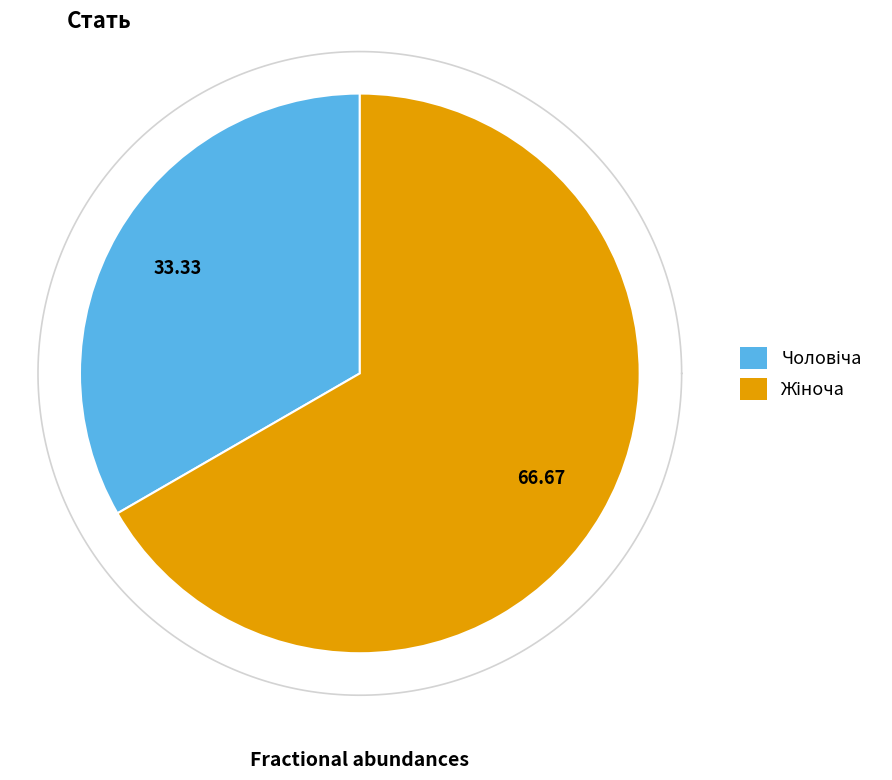

To the nearest percent, what is the difference between the Чоловіча and Жіноча slice percentages?

33%